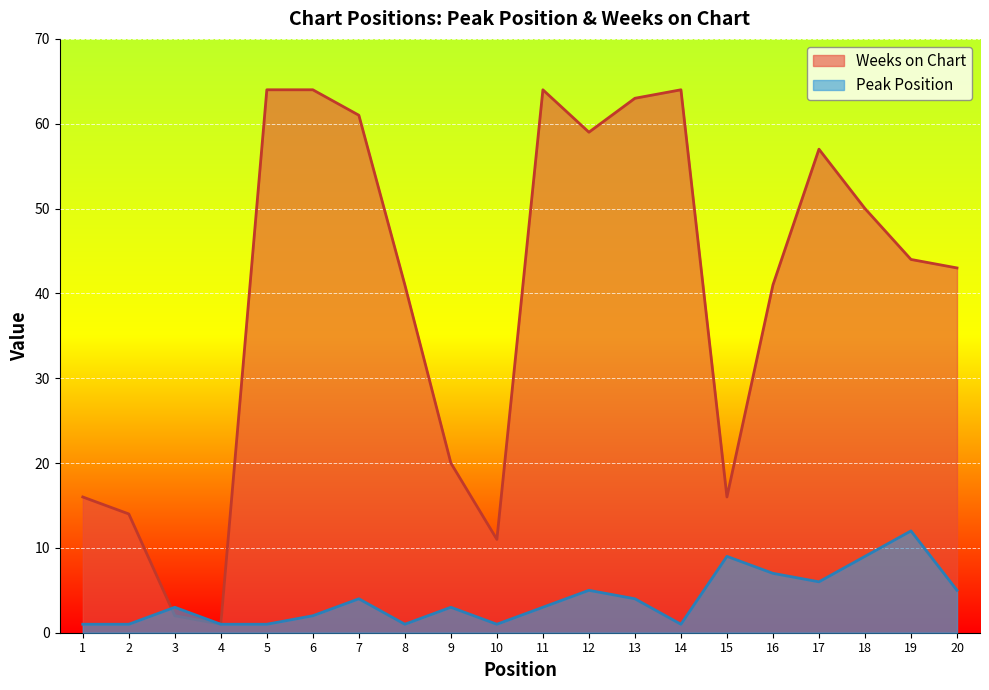

Between 12 and 16, which series saw the biggest shift?

Weeks on Chart